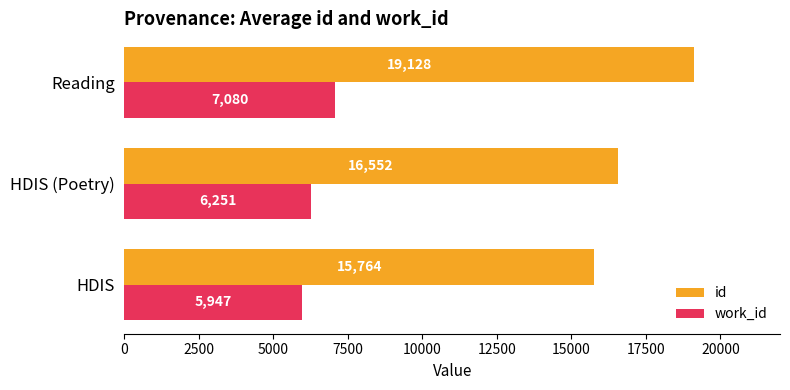

At which category is the sum across all series the highest?

Reading